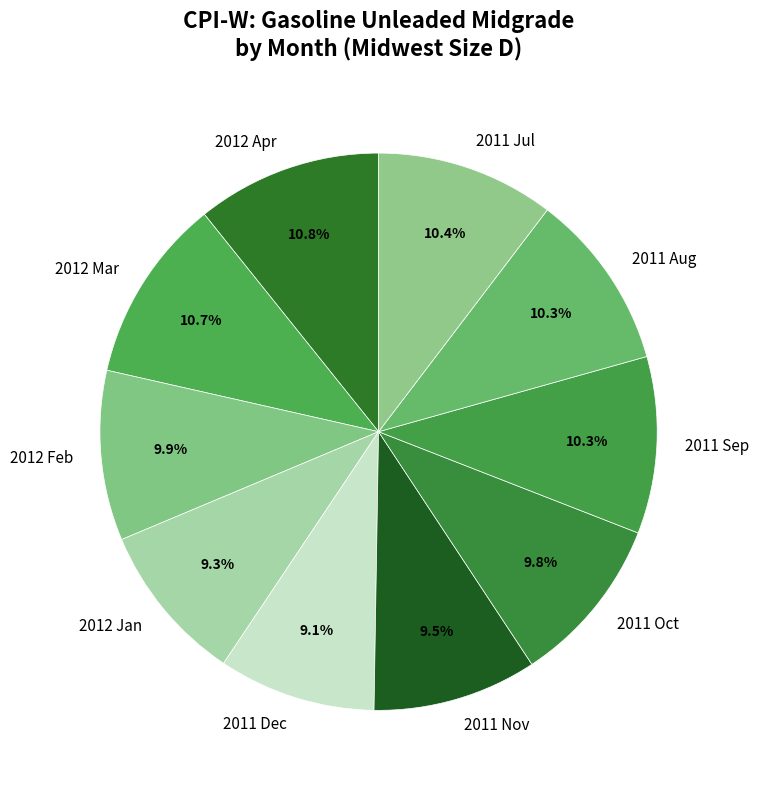

Between 2012 Jan and 2011 Oct, which is larger?

2011 Oct